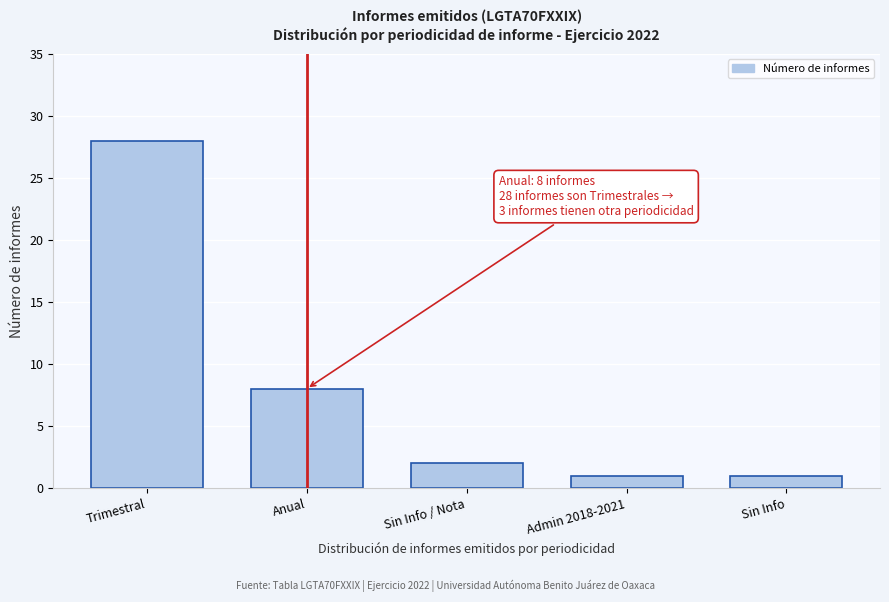

Reading left to right, what are all the values shown in this chart?

28	8	2	1	1